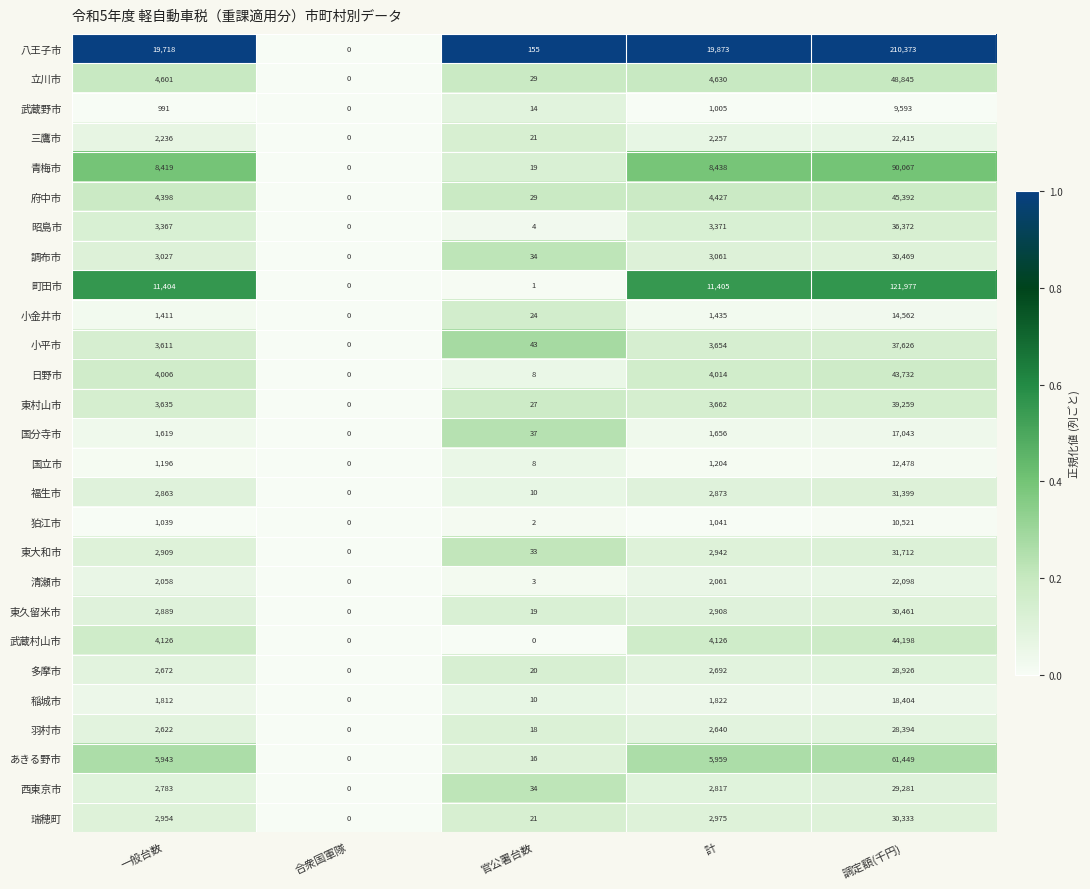

Which series has the largest total across all categories?

八王子市